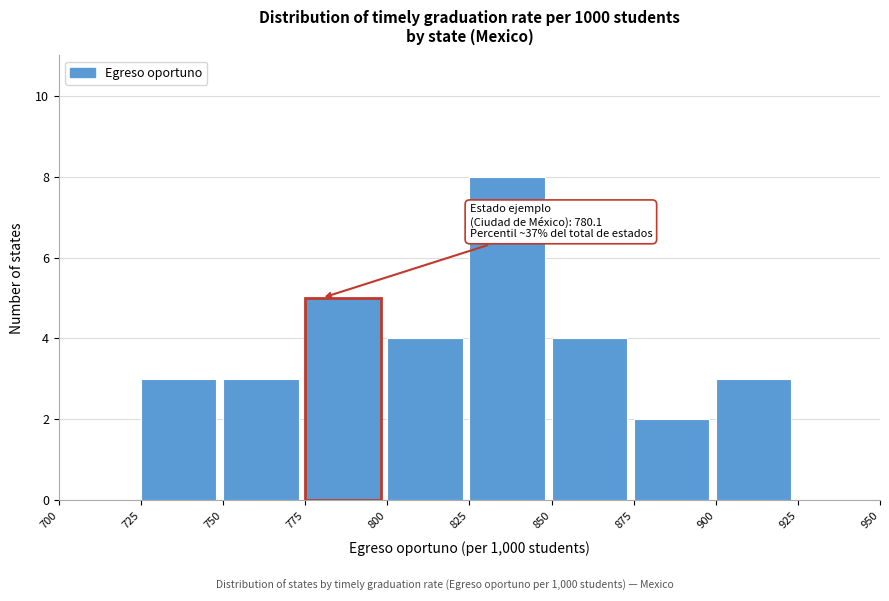

Over which range of the x-axis is the bar tallest?

825 to 850